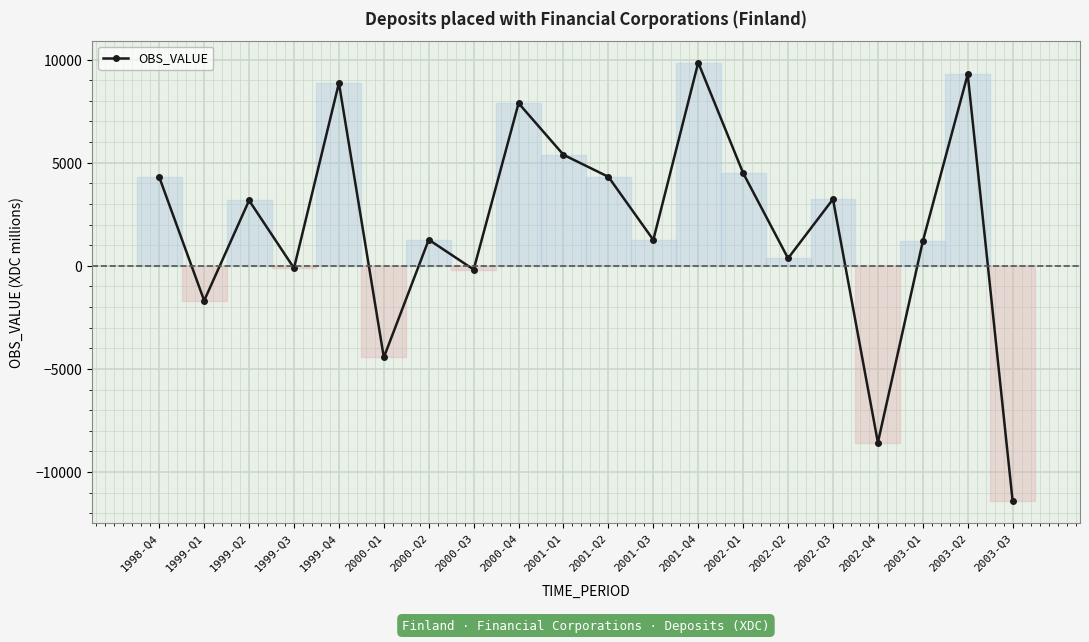

What is the difference between the second highest and minimum values?

20688